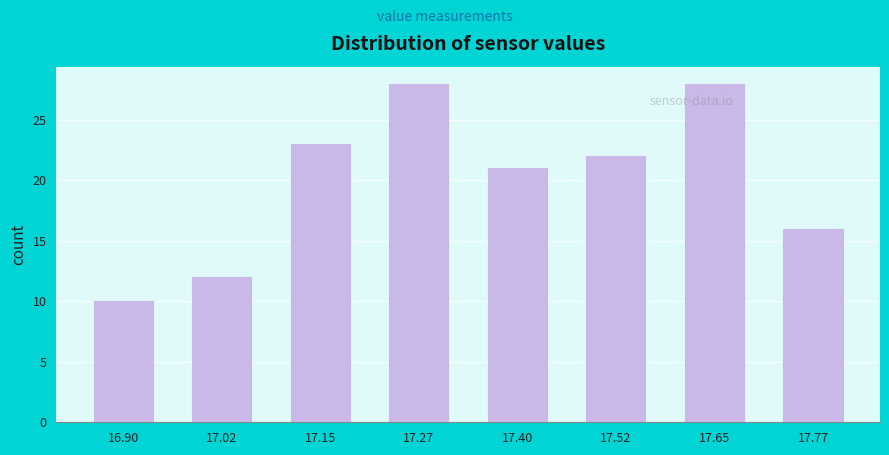

Reading left to right, extract all data points from this chart.

16.90=10	17.02=12	17.15=23	17.27=28	17.40=21	17.52=22	17.65=28	17.77=16